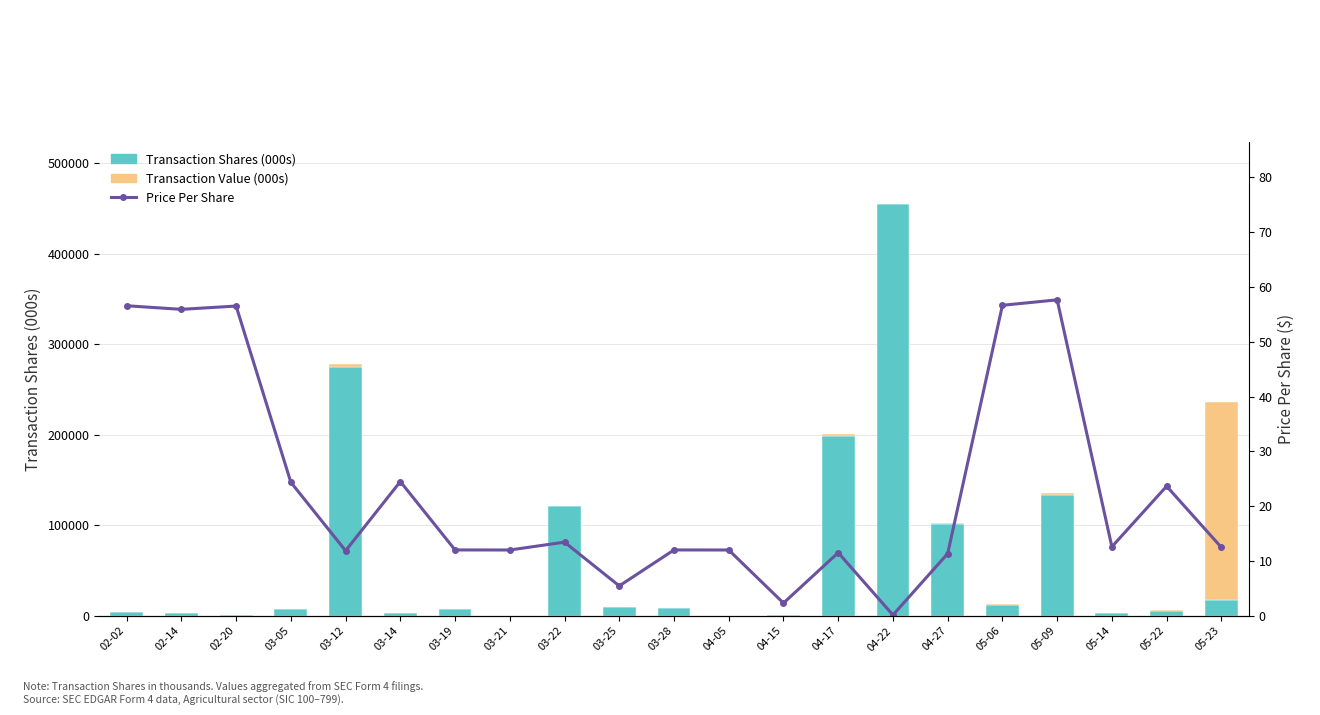

At 05-14, list the series in order from smallest to largest.

Price Per Share, Transaction Value (000s), Transaction Shares (000s)